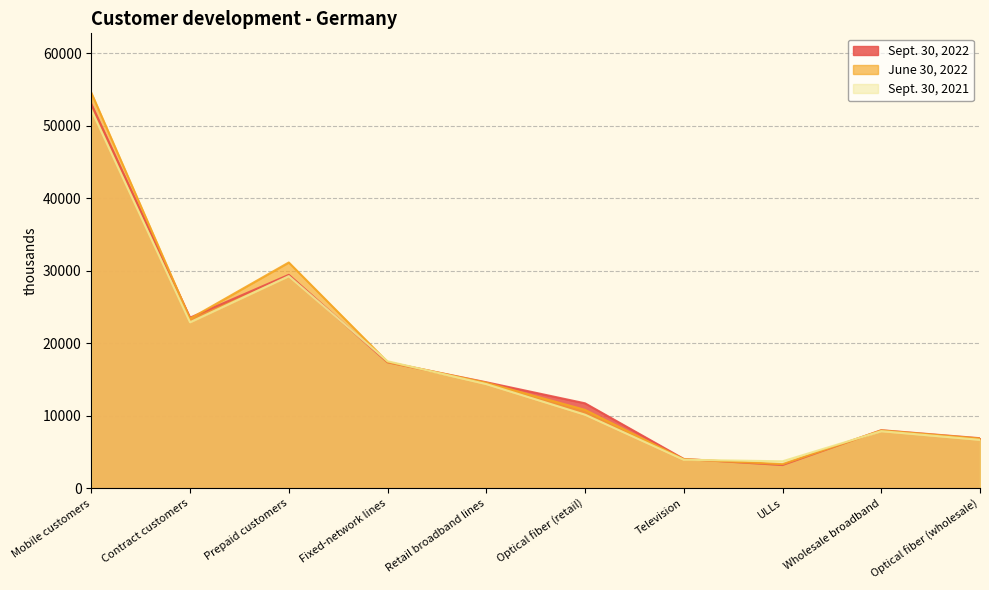

How many data points in Sept. 30, 2021 are above 14394?

4